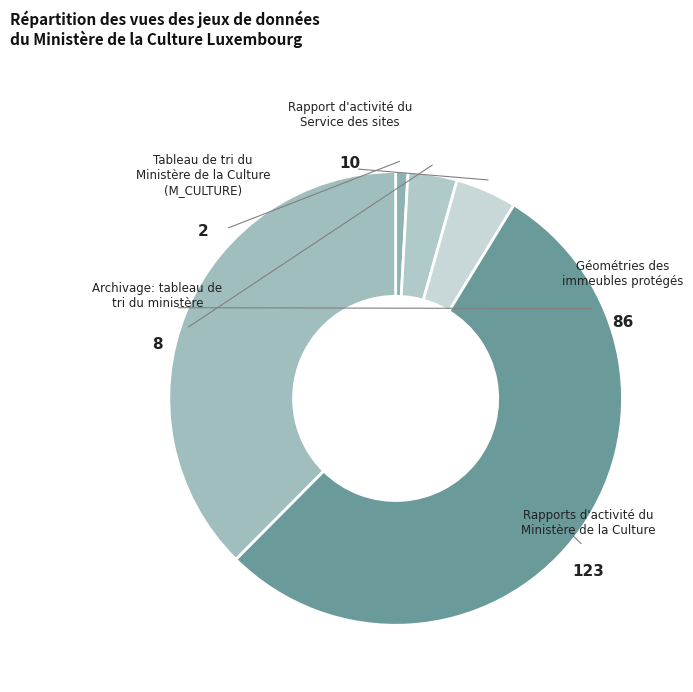

How many slices are in this pie chart?

5